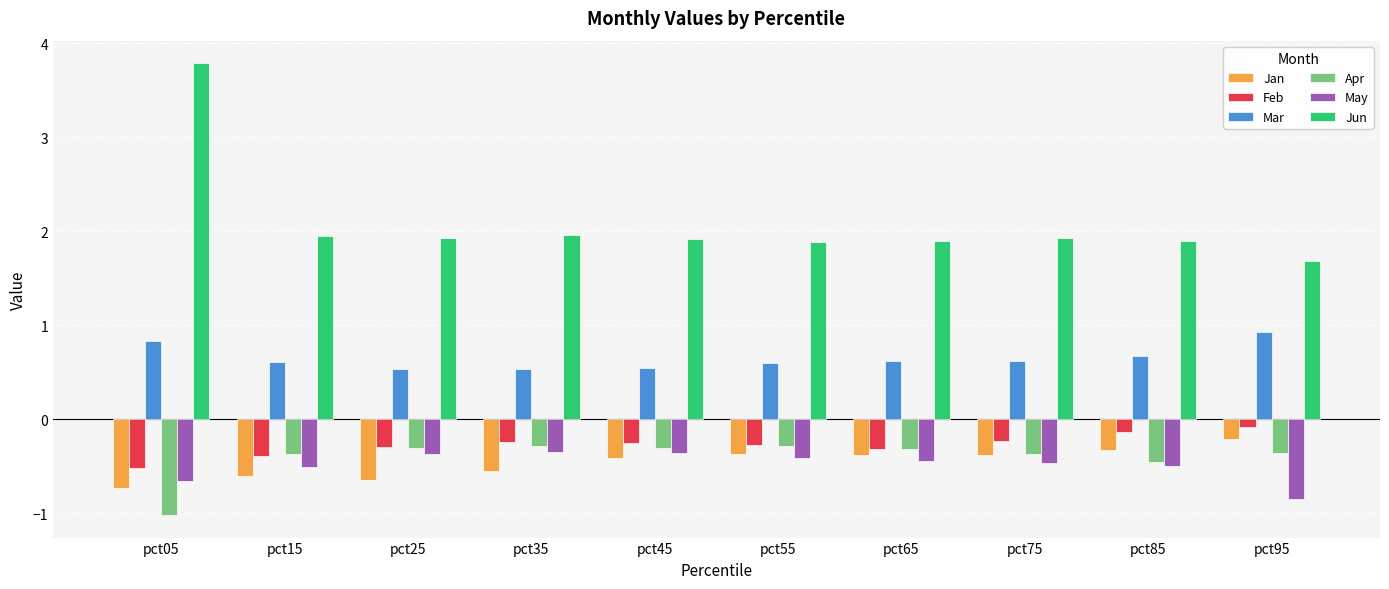

What are all the series names shown in the legend?

Jan, Feb, Mar, Apr, May, Jun